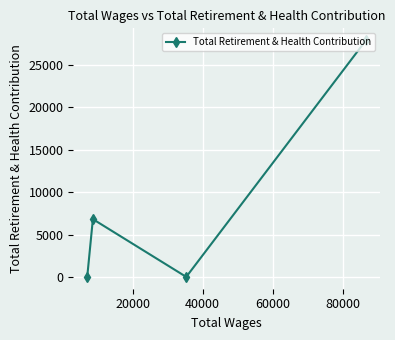

True or false: the data has more than 1 interior local peaks.

False